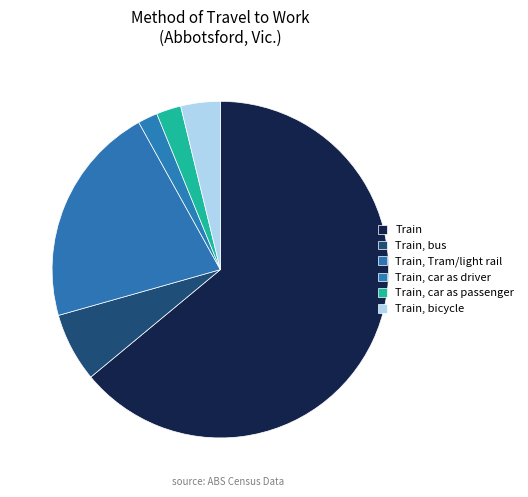

To the nearest percent, what percentage of the pie is Train, Tram/light rail?

20%